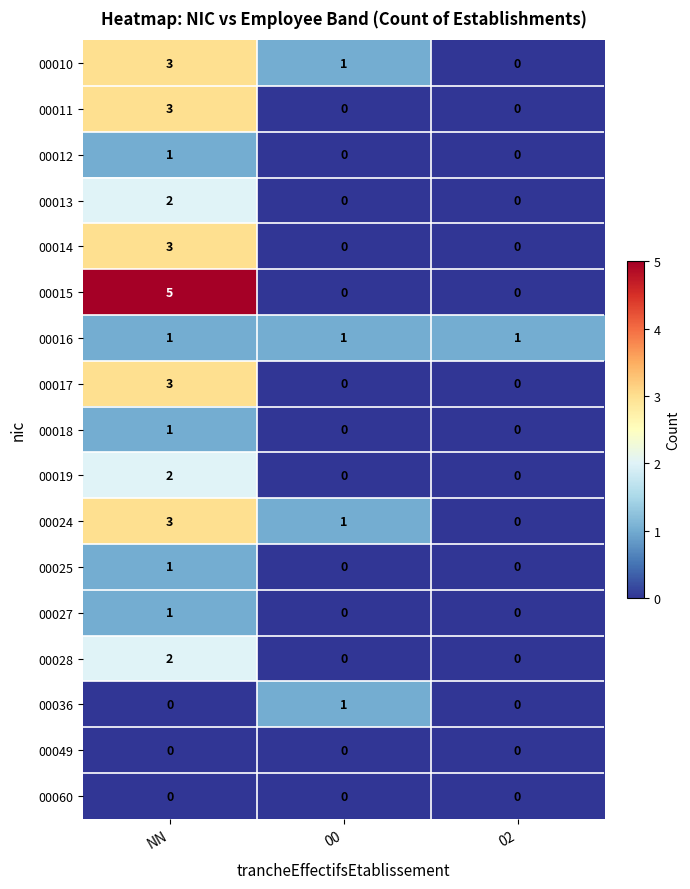

At which category does the chart reach its peak across all series?

NN